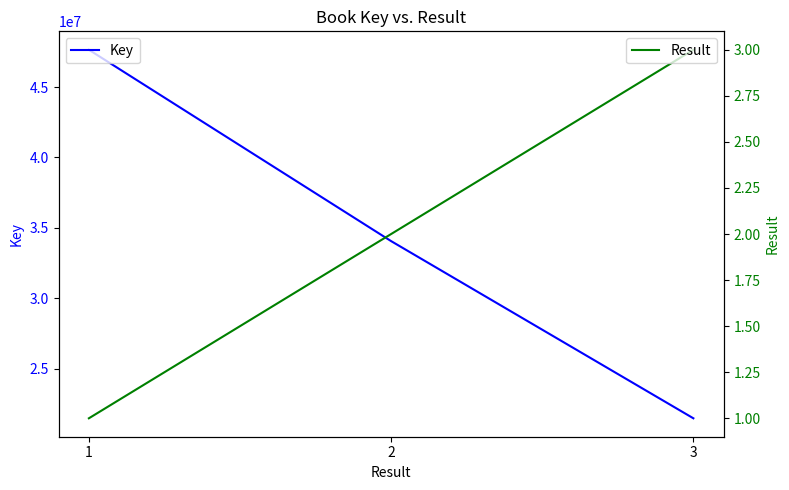

Which category has the highest value across all series?

1